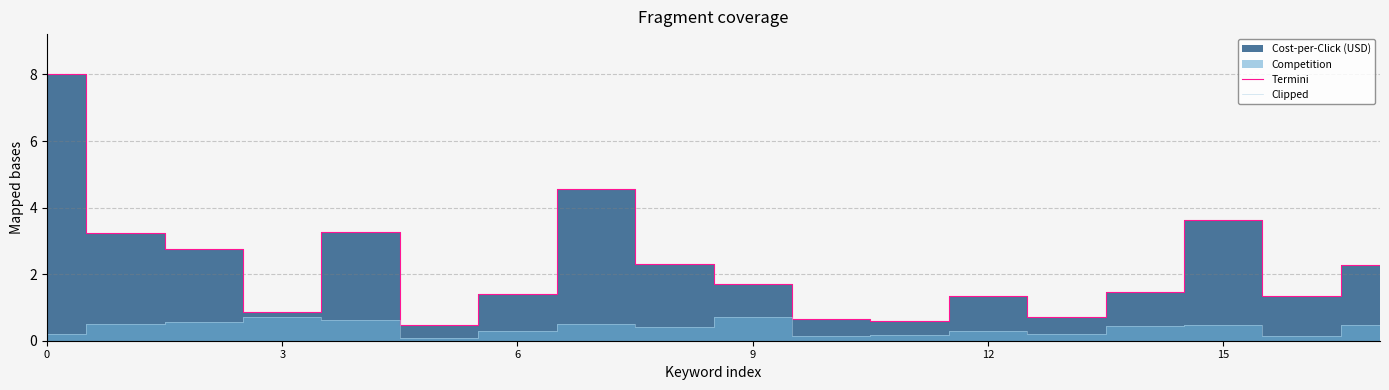

What is the total value across all series at 8?

2.7